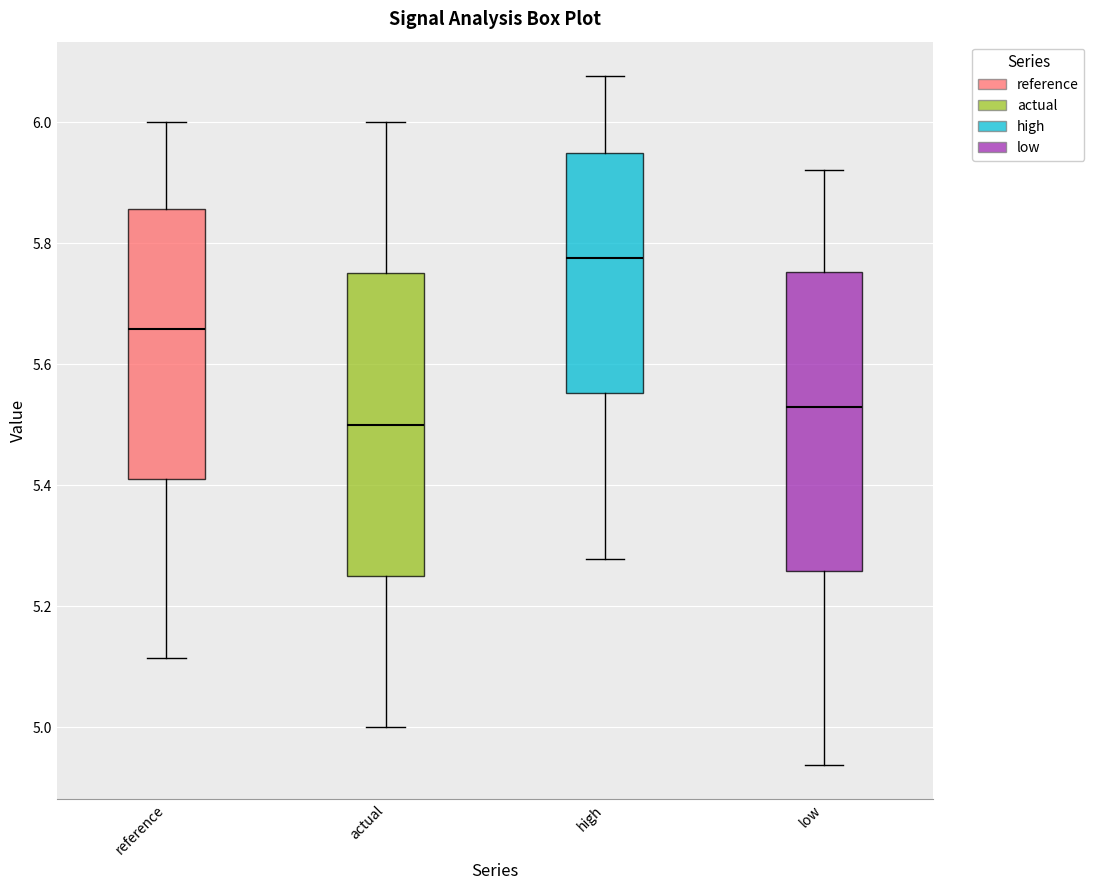

Which box has the lowest median line?

actual